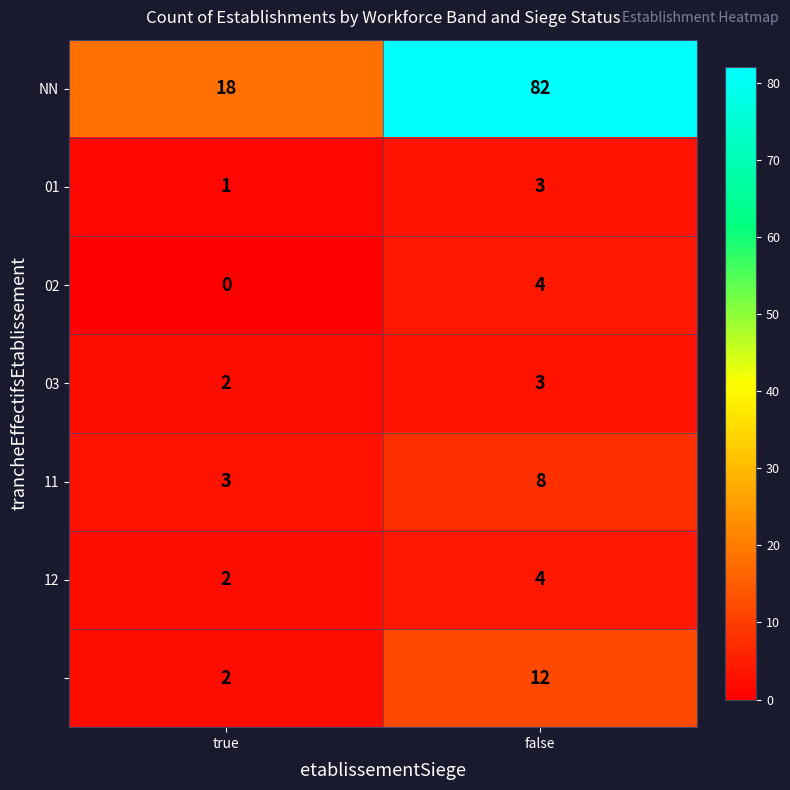

What is the greatest value displayed?

82